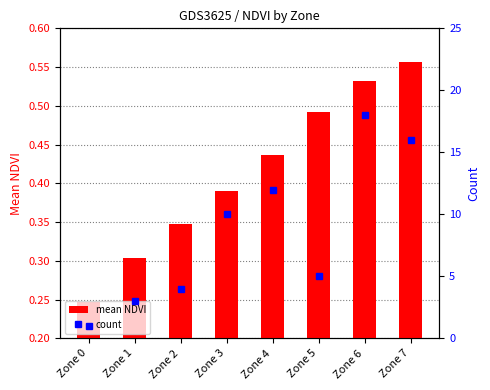

True or false: count has a value of 16.0 at Zone 7.

True